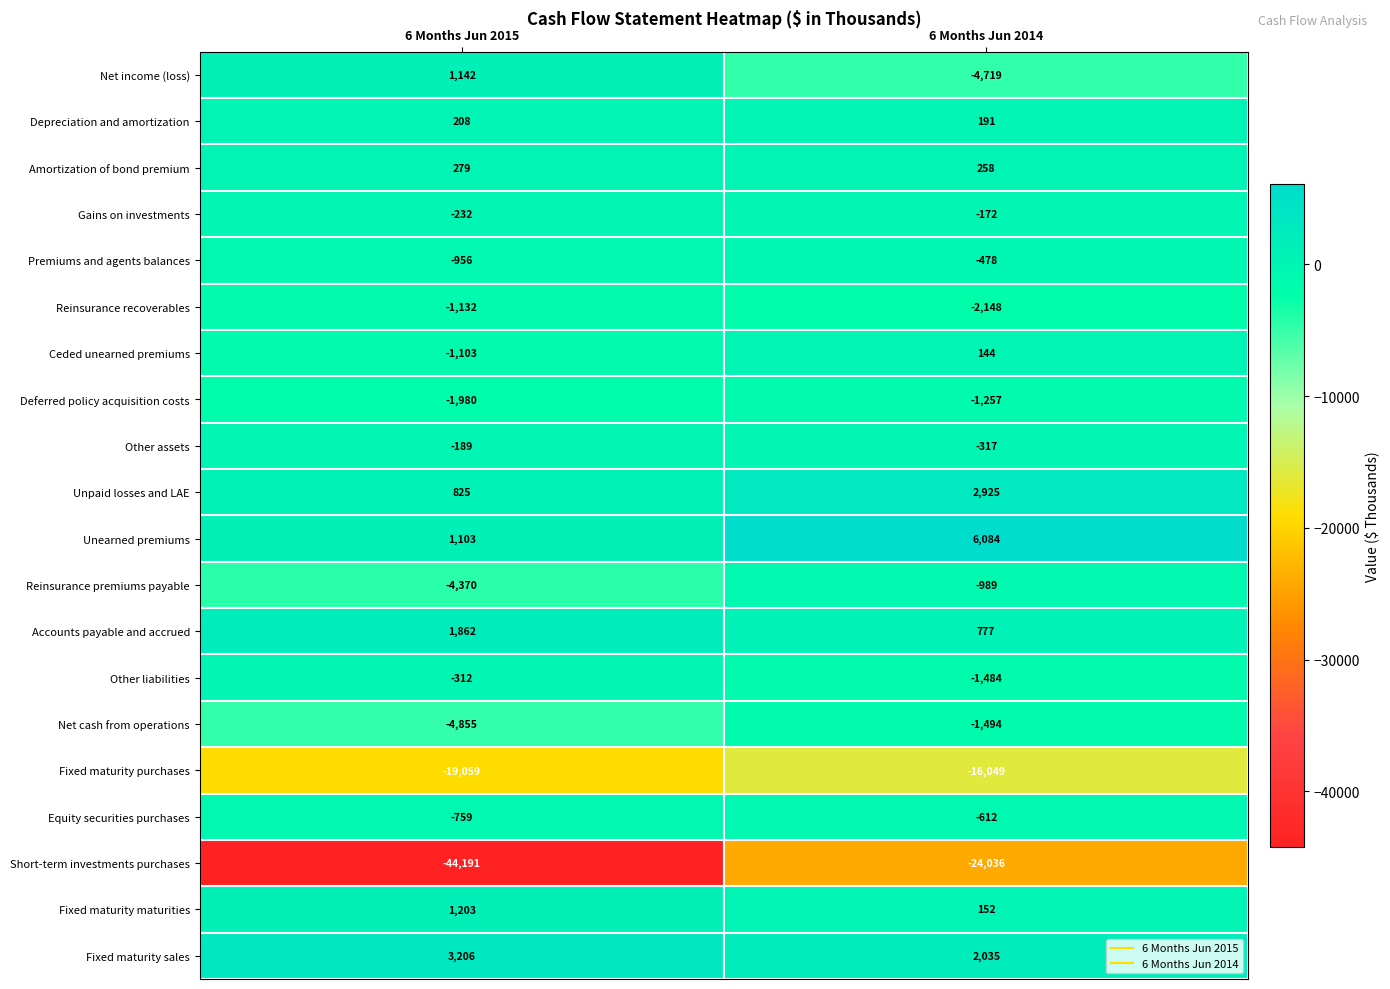

At which category is the sum across all series the highest?

6 Months Jun 2014